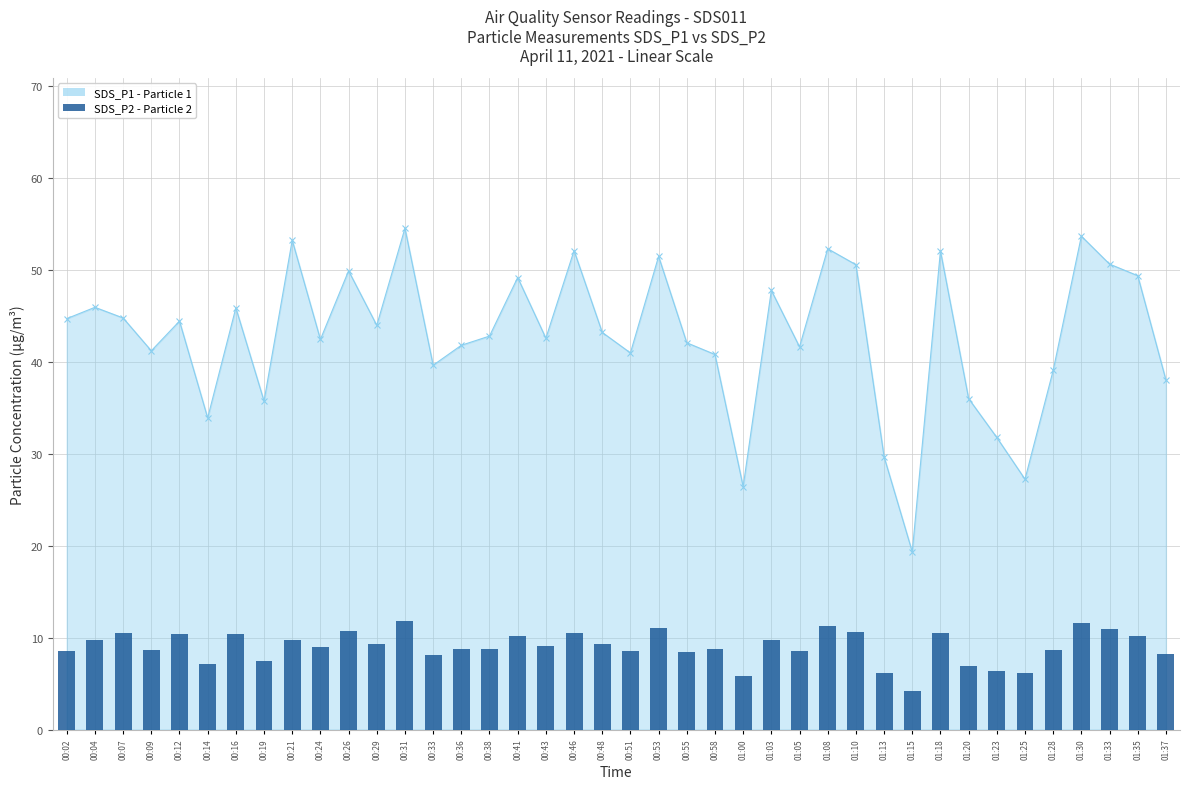

Which label corresponds to the smallest value in the chart?

01:15